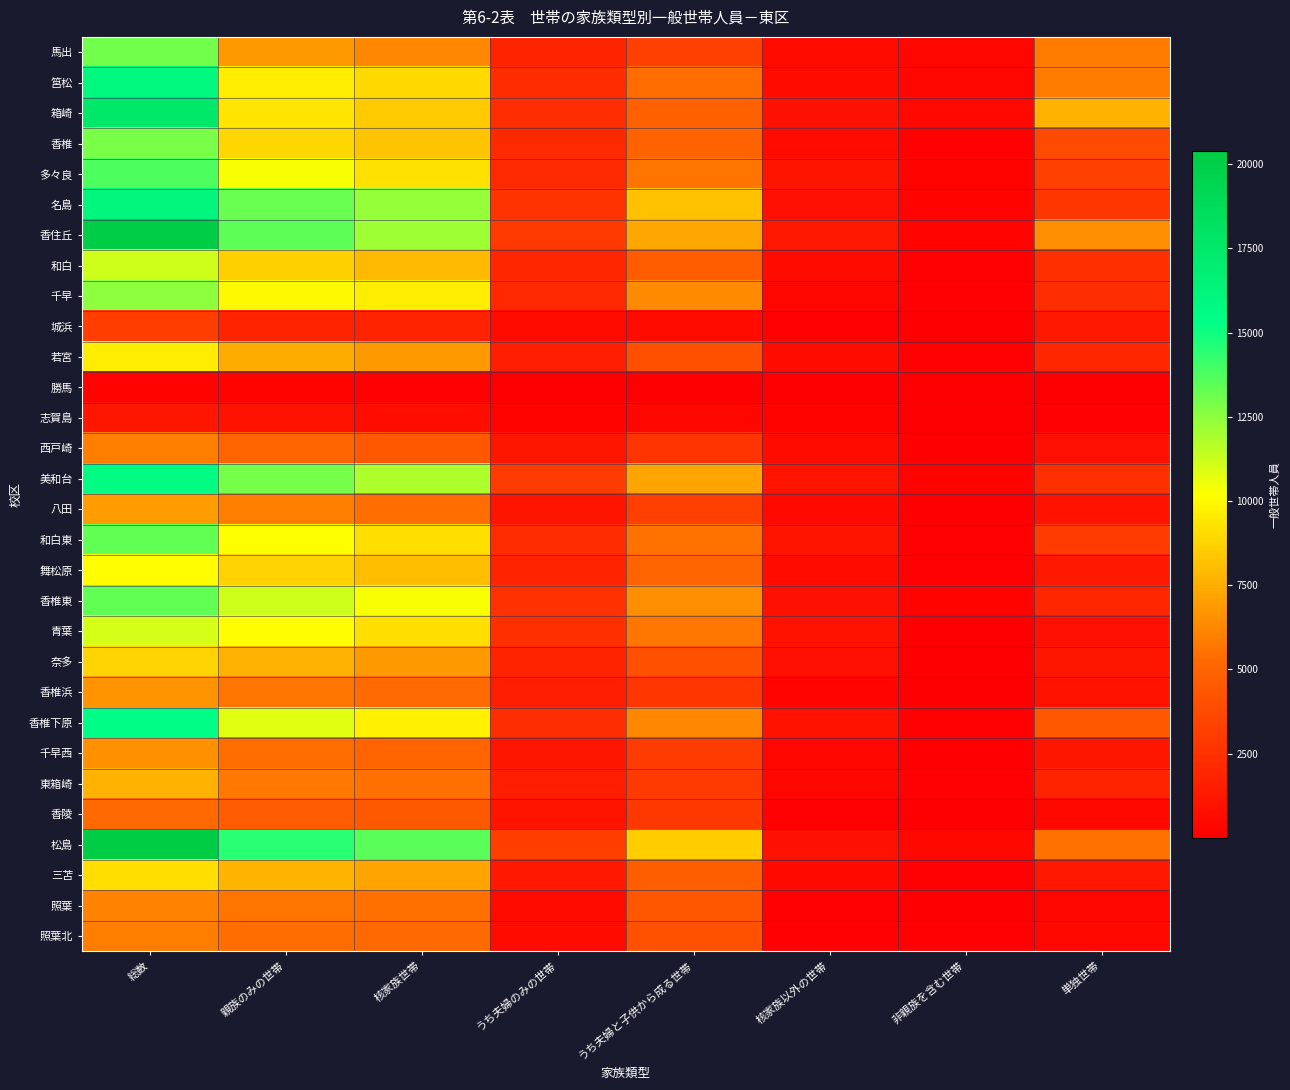

Reading left to right, transcribe all the data shown in this chart.

馬出: 総数=13065	親族のみの世帯=6808	核家族世帯=6240	うち夫婦のみの世帯=1916	うち夫婦と子供から成る世帯=3265	核家族以外の世帯=568	非親族を含む世帯=362	単独世帯=5882
筥松: 総数=15887	親族のみの世帯=9645	核家族世帯=8937	うち夫婦のみの世帯=2250	うち夫婦と子供から成る世帯=5375	核家族以外の世帯=708	非親族を含む世帯=376	単独世帯=5864
箱崎: 総数=17513	親族のみの世帯=9361	核家族世帯=8469	うち夫婦のみの世帯=2366	うち夫婦と子供から成る世帯=4795	核家族以外の世帯=892	非親族を含む世帯=448	単独世帯=7691
香椎: 総数=12871	親族のみの世帯=8886	核家族世帯=8280	うち夫婦のみの世帯=2080	うち夫婦と子供から成る世帯=5002	核家族以外の世帯=606	非親族を含む世帯=164	単独世帯=3821
多々良: 総数=13784	親族のみの世帯=10329	核家族世帯=9219	うち夫婦のみの世帯=2092	うち夫婦と子供から成る世帯=5656	核家族以外の世帯=1110	非親族を含む世帯=243	単独世帯=3200
名島: 総数=16111	親族のみの世帯=13195	核家族世帯=12329	うち夫婦のみの世帯=2600	うち夫婦と子供から成る世帯=8138	核家族以外の世帯=866	非親族を含む世帯=185	単独世帯=2731
香住丘: 総数=20187	親族のみの世帯=13413	核家族世帯=12195	うち夫婦のみの世帯=2908	うち夫婦と子供から成る世帯=7317	核家族以外の世帯=1218	非親族を含む世帯=268	単独世帯=6500
和白: 総数=11204	親族のみの世帯=8621	核家族世帯=7925	うち夫婦のみの世帯=1922	うち夫婦と子供から成る世帯=4656	核家族以外の世帯=696	非親族を含む世帯=159	単独世帯=2424
千早: 総数=12475	親族のみの世帯=10007	核家族世帯=9627	うち夫婦のみの世帯=2074	うち夫婦と子供から成る世帯=6307	核家族以外の世帯=380	非親族を含む世帯=112	単独世帯=2356
城浜: 総数=3145	親族のみの世帯=1893	核家族世帯=1772	うち夫婦のみの世帯=598	うち夫婦と子供から成る世帯=603	核家族以外の世帯=121	非親族を含む世帯=22	単独世帯=1230
若宮: 総数=9604	親族のみの世帯=7487	核家族世帯=6782	うち夫婦のみの世帯=1594	うち夫婦と子供から成る世帯=3992	核家族以外の世帯=705	非親族を含む世帯=119	単独世帯=1995
勝馬: 総数=210	親族のみの世帯=170	核家族世帯=95	うち夫婦のみの世帯=26	うち夫婦と子供から成る世帯=38	核家族以外の世帯=75	非親族を含む世帯=5	単独世帯=35
志賀島: 総数=1169	親族のみの世帯=986	核家族世帯=760	うち夫婦のみの世帯=238	うち夫婦と子供から成る世帯=364	核家族以外の世帯=226	非親族を含む世帯=14	単独世帯=162
西戸崎: 総数=5977	親族のみの世帯=5093	核家族世帯=4455	うち夫婦のみの世帯=1148	うち夫婦と子供から成る世帯=2670	核家族以外の世帯=638	非親族を含む世帯=72	単独世帯=812
美和台: 総数=15583	親族のみの世帯=12939	核家族世帯=11864	うち夫婦のみの世帯=3034	うち夫婦と子供から成る世帯=7200	核家族以外の世帯=1075	非親族を含む世帯=197	単独世帯=2435
八田: 総数=7015	親族のみの世帯=5961	核家族世帯=5423	うち夫婦のみの世帯=1094	うち夫婦と子供から成る世帯=3212	核家族以外の世帯=538	非親族を含む世帯=52	単独世帯=1002
和白東: 総数=13345	親族のみの世帯=10232	核家族世帯=9160	うち夫婦のみの世帯=2306	うち夫婦と子供から成る世帯=5513	核家族以外の世帯=1072	非親族を含む世帯=143	単独世帯=2970
舞松原: 総数=10170	親族のみの世帯=8729	核家族世帯=8073	うち夫婦のみの世帯=1900	うち夫婦と子供から成る世帯=5087	核家族以外の世帯=656	非親族を含む世帯=118	単独世帯=1321
香椎東: 総数=13349	親族のみの世帯=11226	核家族世帯=10331	うち夫婦のみの世帯=2522	うち夫婦と子供から成る世帯=6538	核家族以外の世帯=895	非親族を含む世帯=166	単独世帯=1954
青葉: 総数=11065	親族のみの世帯=10128	核家族世帯=9157	うち夫婦のみの世帯=2408	うち夫婦と子供から成る世帯=5664	核家族以外の世帯=971	非親族を含む世帯=78	単独世帯=859
奈多: 総数=8809	親族のみの世帯=7610	核家族世帯=6791	うち夫婦のみの世帯=1818	うち夫婦と子供から成る世帯=4042	核家族以外の世帯=819	非親族を含む世帯=76	単独世帯=1121
香椎浜: 総数=6631	親族のみの世帯=5591	核家族世帯=5268	うち夫婦のみの世帯=1560	うち夫婦と子供から成る世帯=2772	核家族以外の世帯=323	非親族を含む世帯=73	単独世帯=967
香椎下原: 総数=15405	親族のみの世帯=10792	核家族世帯=9797	うち夫婦のみの世帯=2356	うち夫婦と子供から成る世帯=6224	核家族以外の世帯=995	非親族を含む世帯=164	単独世帯=4441
千早西: 総数=6595	親族のみの世帯=5387	核家族世帯=5060	うち夫婦のみの世帯=1152	うち夫婦と子供から成る世帯=3048	核家族以外の世帯=327	非親族を含む世帯=43	単独世帯=1152
東箱崎: 総数=7680	親族のみの世帯=5794	核家族世帯=5425	うち夫婦のみの世帯=1560	うち夫婦と子供から成る世帯=2887	核家族以外の世帯=369	非親族を含む世帯=119	単独世帯=1765
香陵: 総数=5205	親族のみの世帯=4657	核家族世帯=4506	うち夫婦のみの世帯=1074	うち夫婦と子供から成る世帯=2834	核家族以外の世帯=151	非親族を含む世帯=65	単独世帯=481
松島: 総数=20403	親族のみの世帯=14445	核家族世帯=13549	うち夫婦のみの世帯=3156	うち夫婦と子供から成る世帯=8553	核家族以外の世帯=896	非親族を含む世帯=436	単独世帯=5507
三苫: 総数=9104	親族のみの世帯=7767	核家族世帯=7205	うち夫婦のみの世帯=1348	うち夫婦と子供から成る世帯=4761	核家族以外の世帯=562	非親族を含む世帯=86	単独世帯=1243
照葉: 総数=6094	親族のみの世帯=5631	核家族世帯=5470	うち夫婦のみの世帯=634	うち夫婦と子供から成る世帯=4326	核家族以外の世帯=161	非親族を含む世帯=55	単独世帯=403
照葉北: 総数=5952	親族のみの世帯=5386	核家族世帯=5247	うち夫婦のみの世帯=706	うち夫婦と子供から成る世帯=4104	核家族以外の世帯=139	非親族を含む世帯=91	単独世帯=475